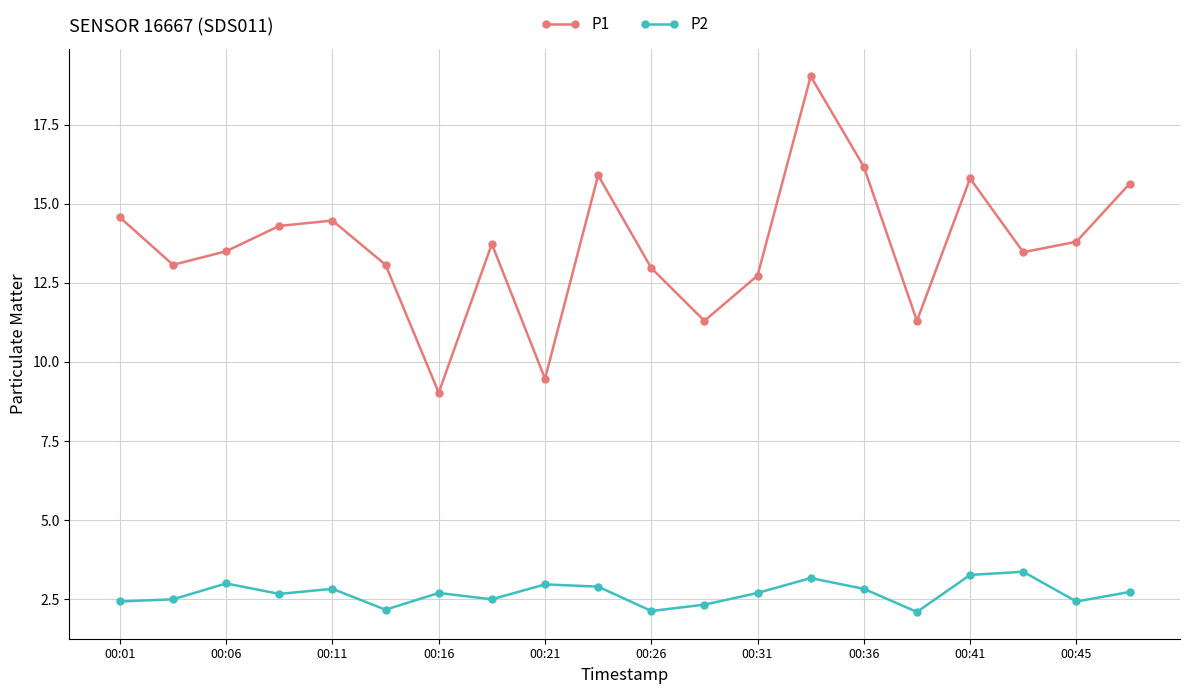

Rank the series by their maximum value, from highest to lowest.

P1, P2